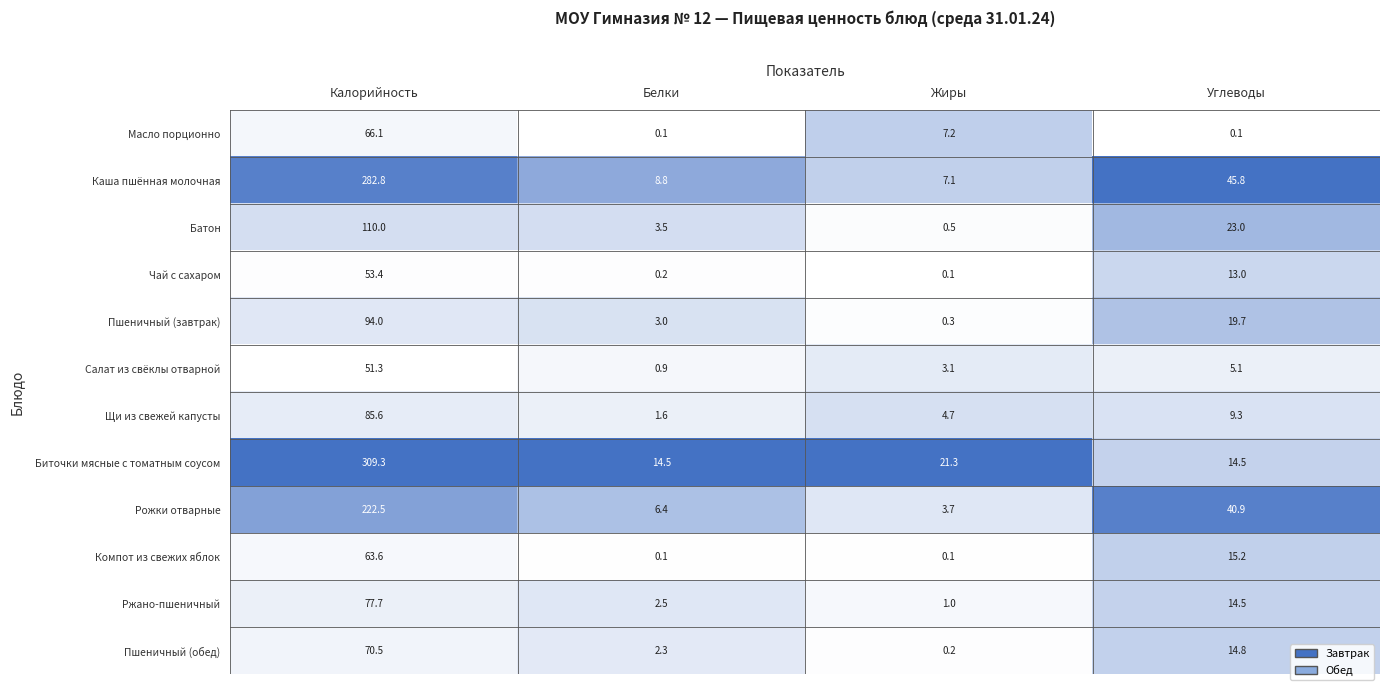

What is the average value of the Компот из свежих яблок series?

19.8